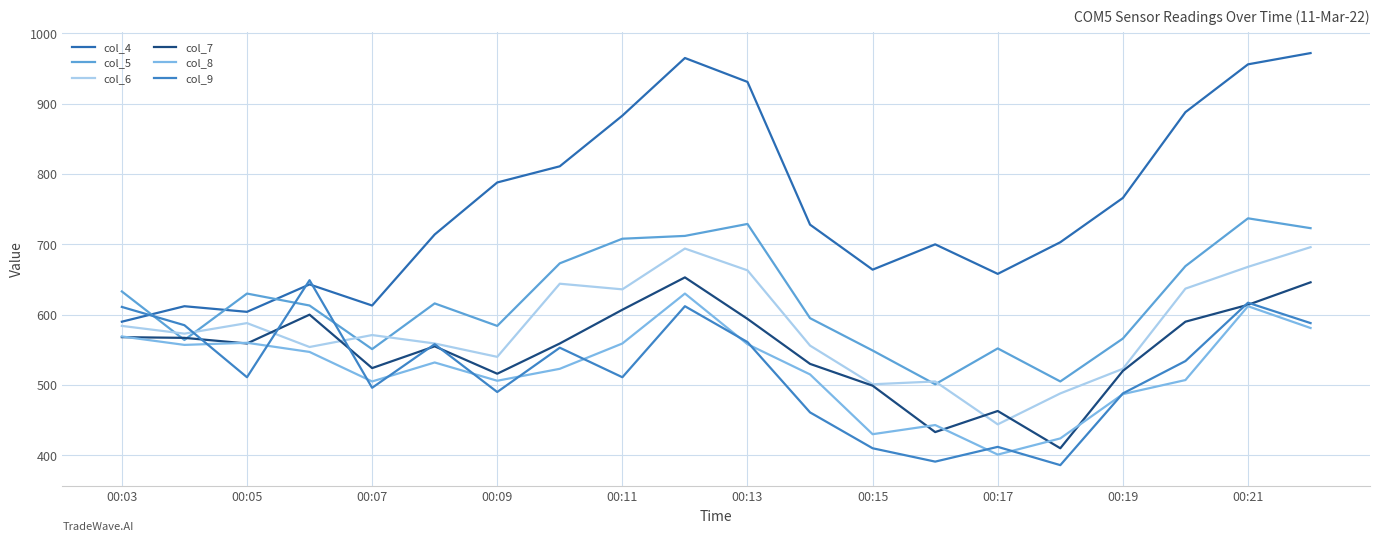

What are all the series names shown in the legend?

col_4, col_5, col_6, col_7, col_8, col_9